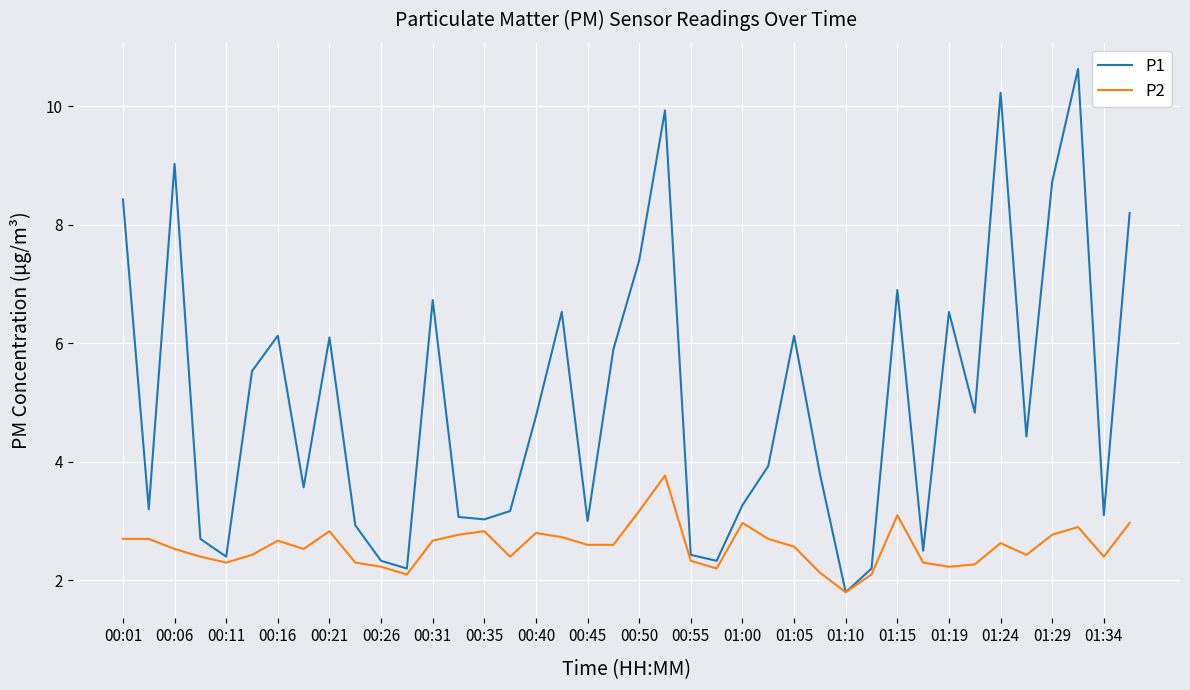

Which series has the largest total across all categories?

P1